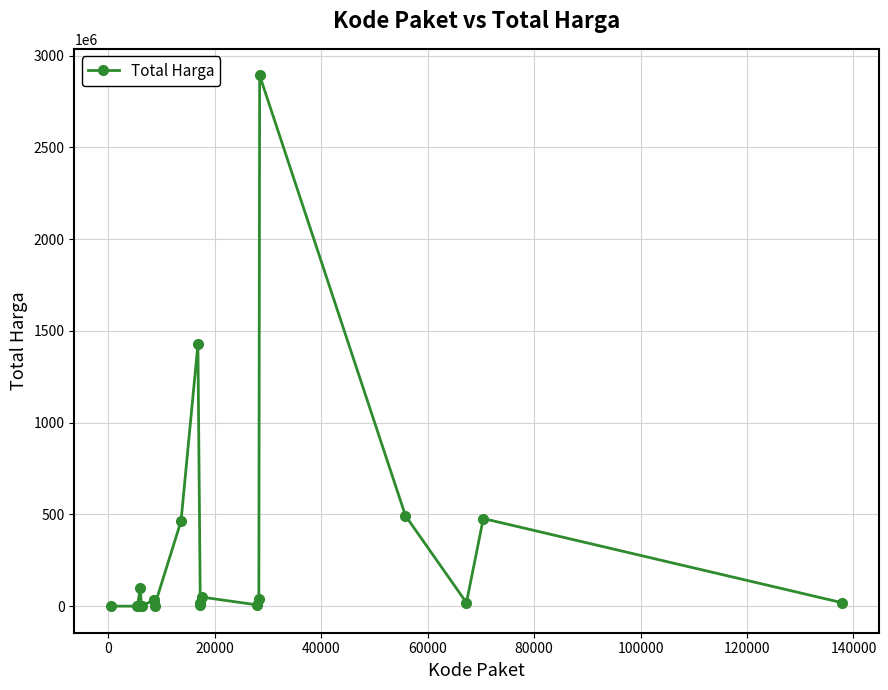

What is the maximum value shown in the chart?

2892122000